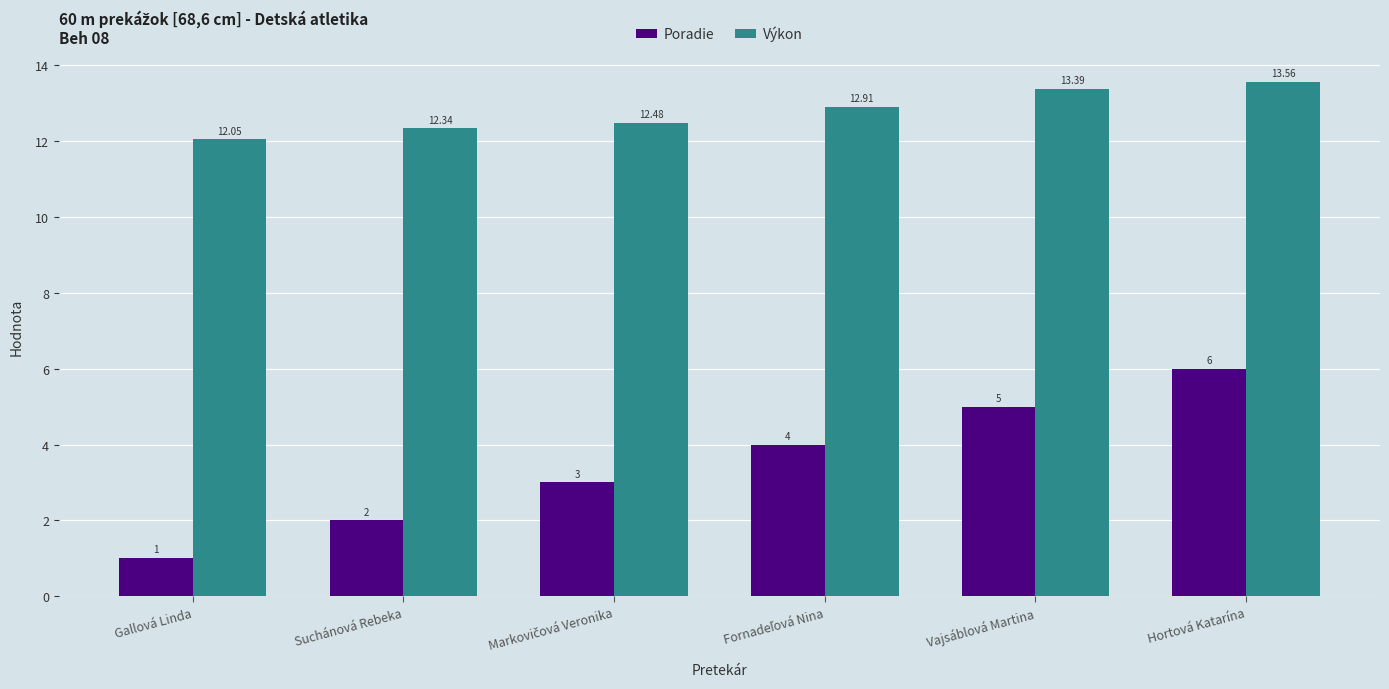

List the series in order of their peak value, highest first.

Výkon, Poradie